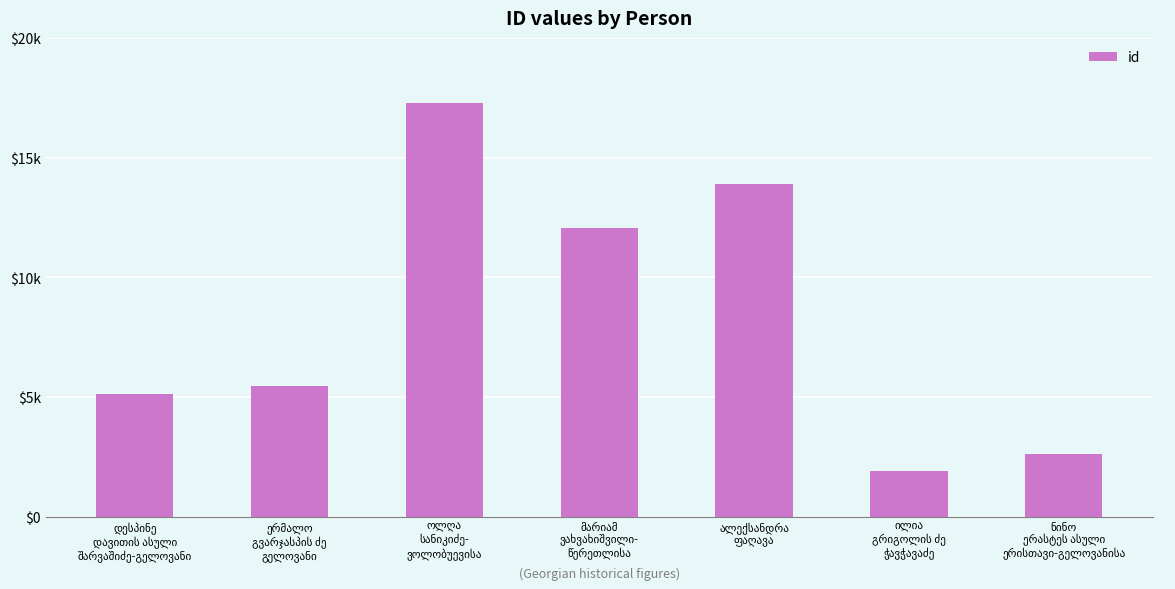

List the labels in order of value, largest first.

ოლღა
სანიკიძე-
ვოლობუევისა, ალექსანდრა
ფაღავა, მარიამ
ვახვახიშვილი-
წერეთლისა, ერმალო
გვარჯასპის ძე
გელოვანი, დესპინე
დავითის ასული
შარვაშიძე-გელოვანი, ნინო
ერასტეს ასული
ერისთავი-გელოვანისა, ილია
გრიგოლის ძე
ჭავჭავაძე